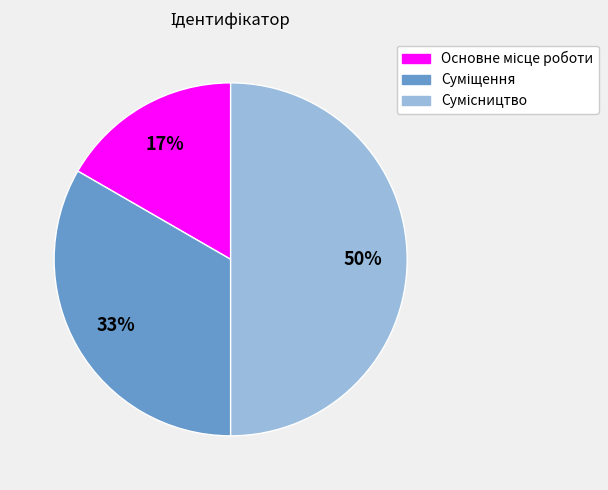

How many segments does this pie chart have?

3